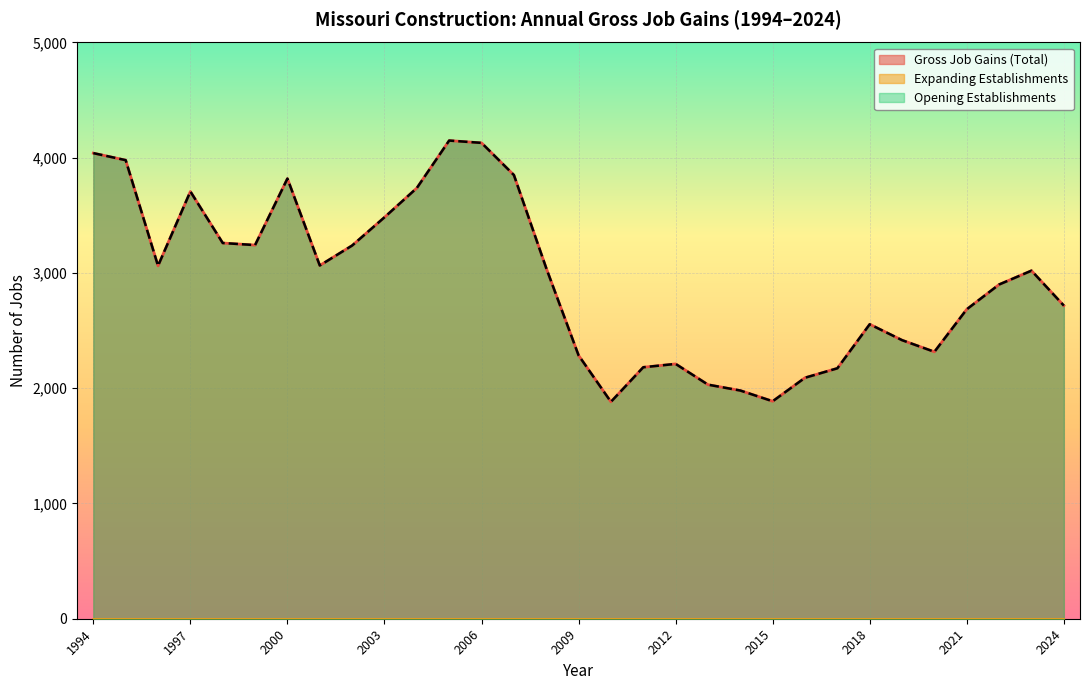

True or false: Gross Job Gains (Total) and Opening Establishments cross at least once.

False